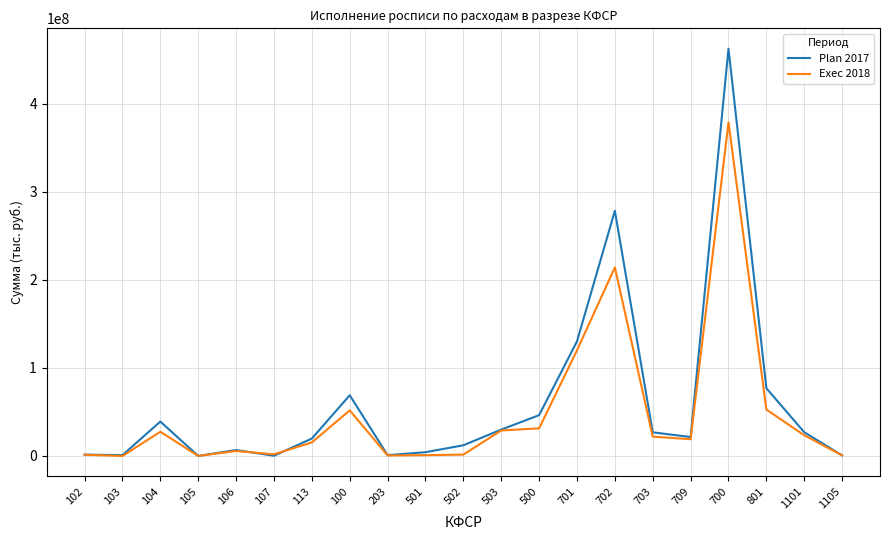

What is the spread (max minus min) of values at 703?

4892760.3